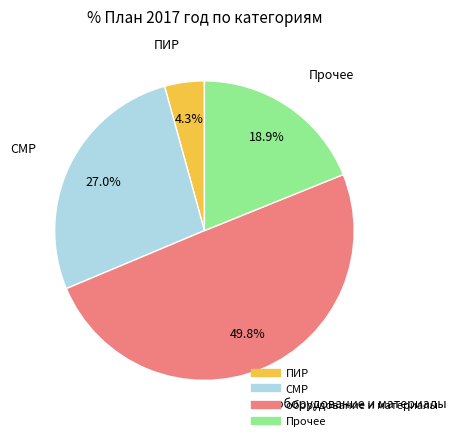

Count the number of slices in the pie.

4